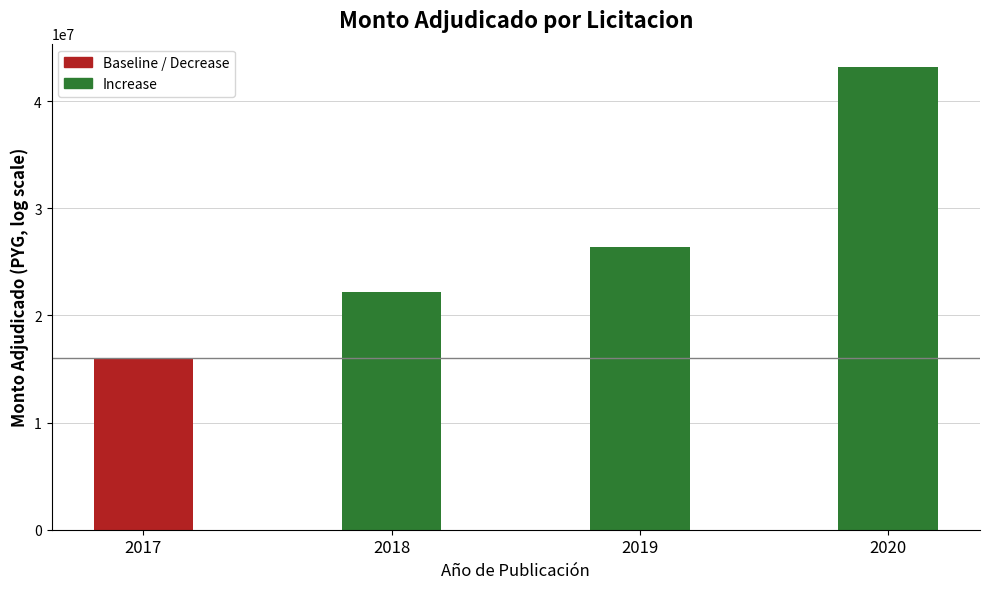

Read the value at 2020.

43200000